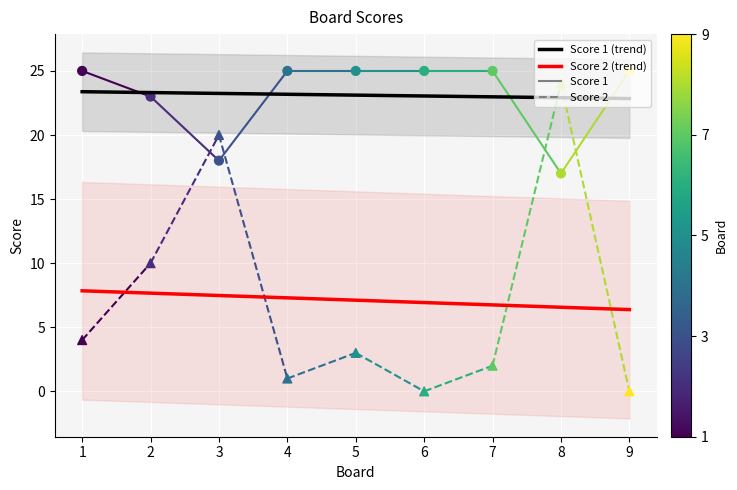

Which series contains the lowest Y value?

Score 2